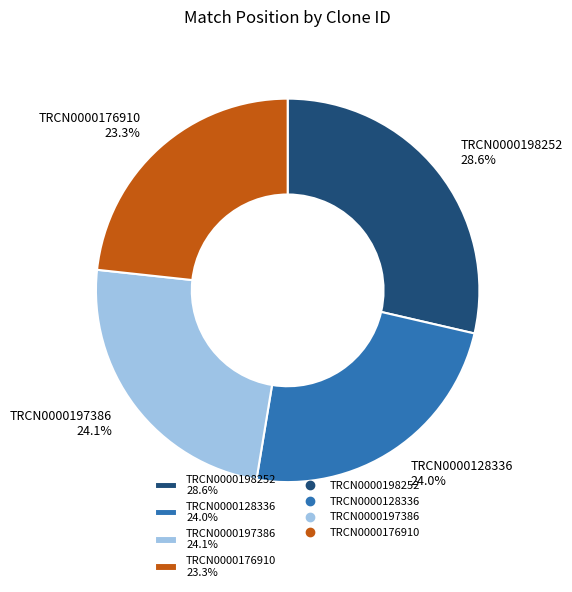

What is the largest slice in the pie chart?

TRCN0000198252